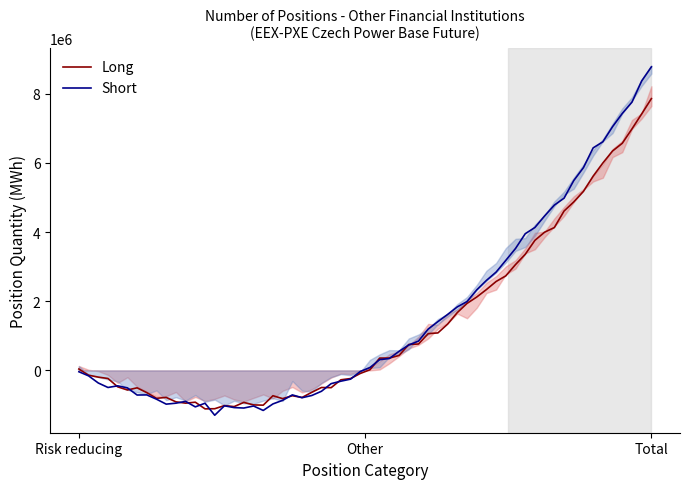

What is the minimum value for Short?

-1296420.1